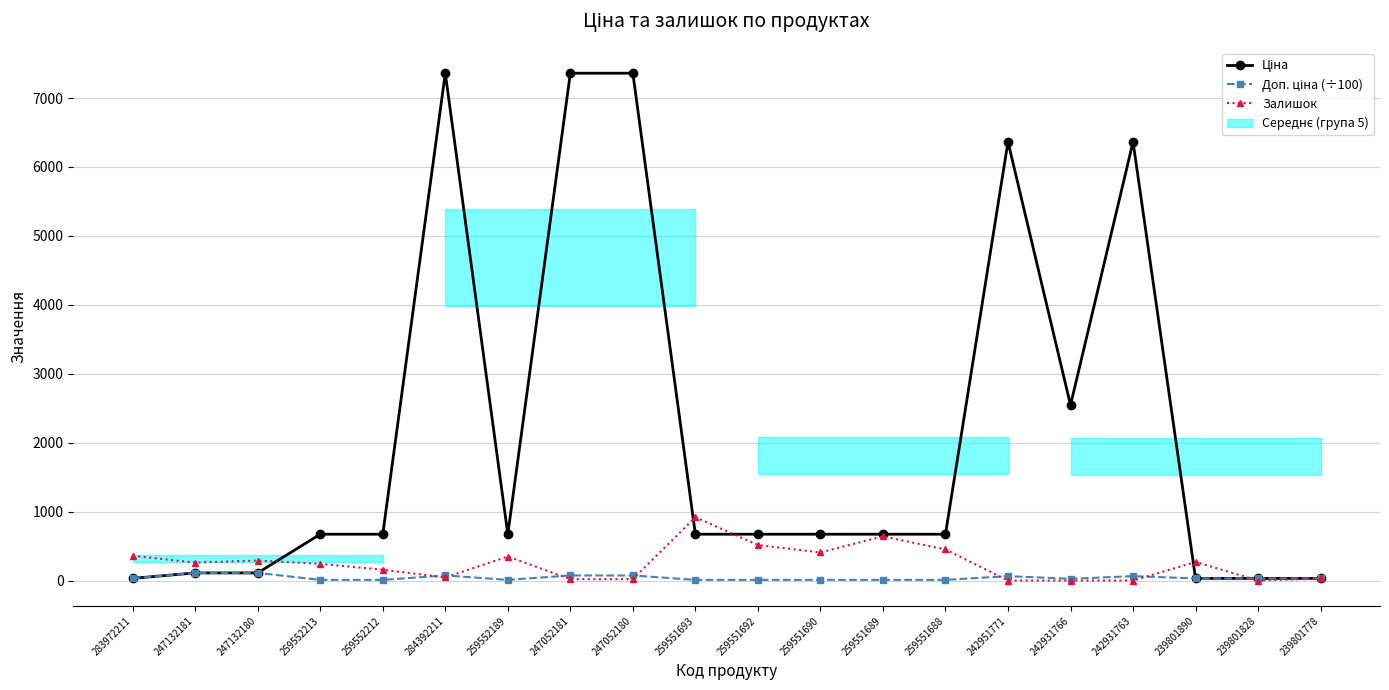

In Ціна, how many points are higher than both neighbors (excluding endpoints)?

3